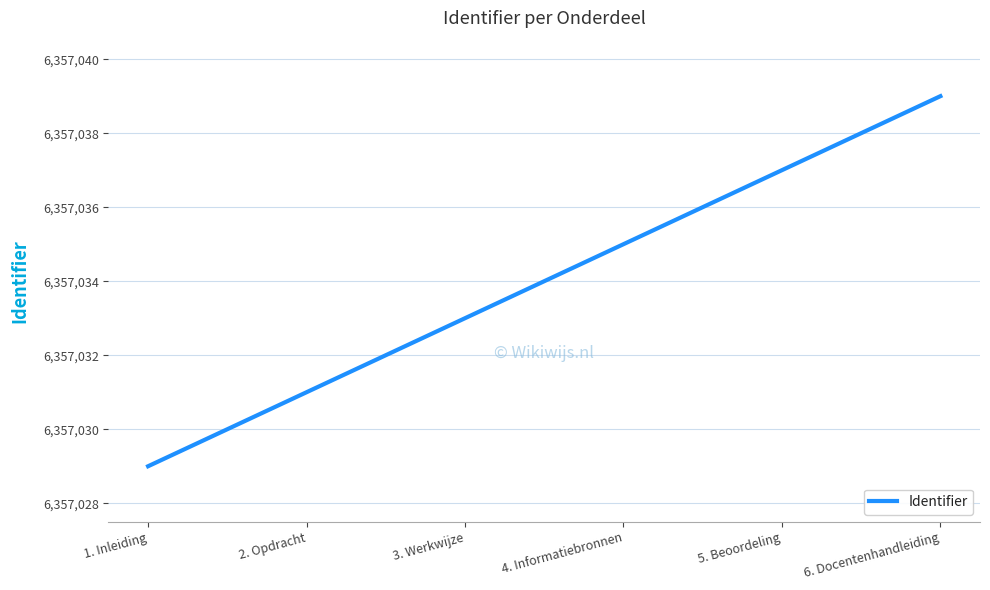

Reading right to left, extract all data points from this chart.

6. Docentenhandleiding=6357039	5. Beoordeling=6357037	4. Informatiebronnen=6357035	3. Werkwijze=6357033	2. Opdracht=6357031	1. Inleiding=6357029